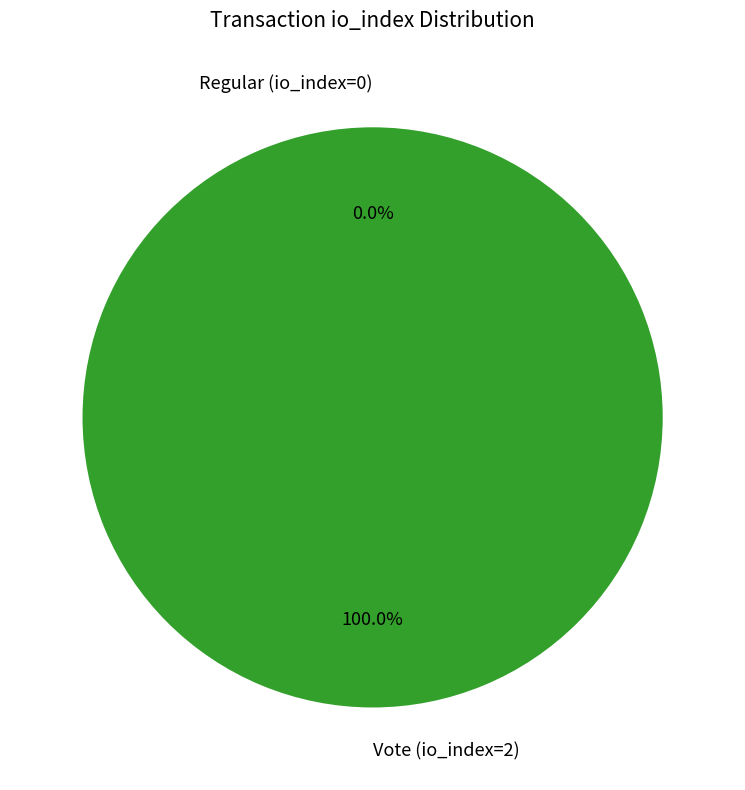

To the nearest percent, what is the combined percentage of Regular (io_index=0) and Vote (io_index=2)?

100%